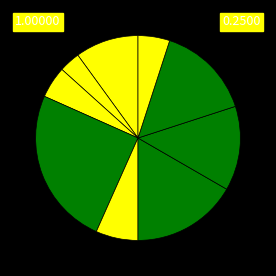

Is there a majority slice in this chart?

No